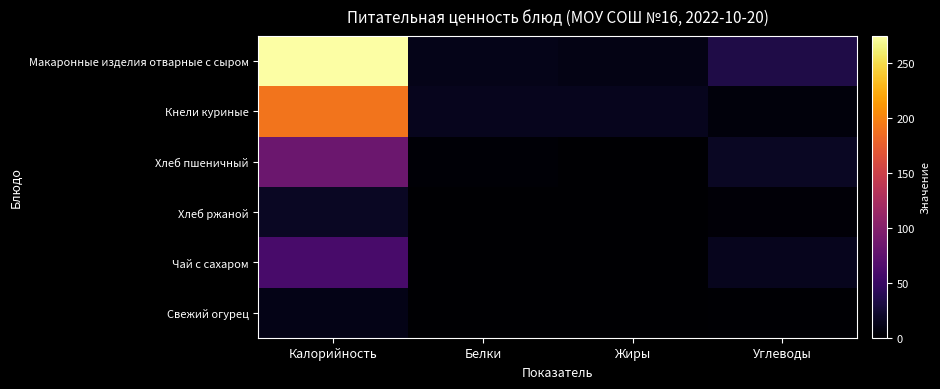

Reading left to right, extract all data points from this chart.

Макаронные изделия отварные с сыром: Калорийность=275.0	Белки=12.1	Жиры=10.1	Углеводы=34.0
Кнели куриные: Калорийность=190.4	Белки=14.5	Жиры=14.8	Углеводы=6.2
Хлеб пшеничный: Калорийность=83.1	Белки=2.7	Жиры=0.3	Углеводы=17.4
Хлеб ржаной: Калорийность=17.4	Белки=0.7	Жиры=0.1	Углеводы=3.3
Чай с сахаром: Калорийность=60.0	Белки=0.1	Жиры=0.0	Углеводы=15.0
Свежий огурец: Калорийность=11.7	Белки=0.7	Жиры=0.1	Углеводы=2.1